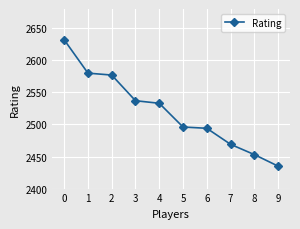

What is the value of the 9th point from the left?

2453